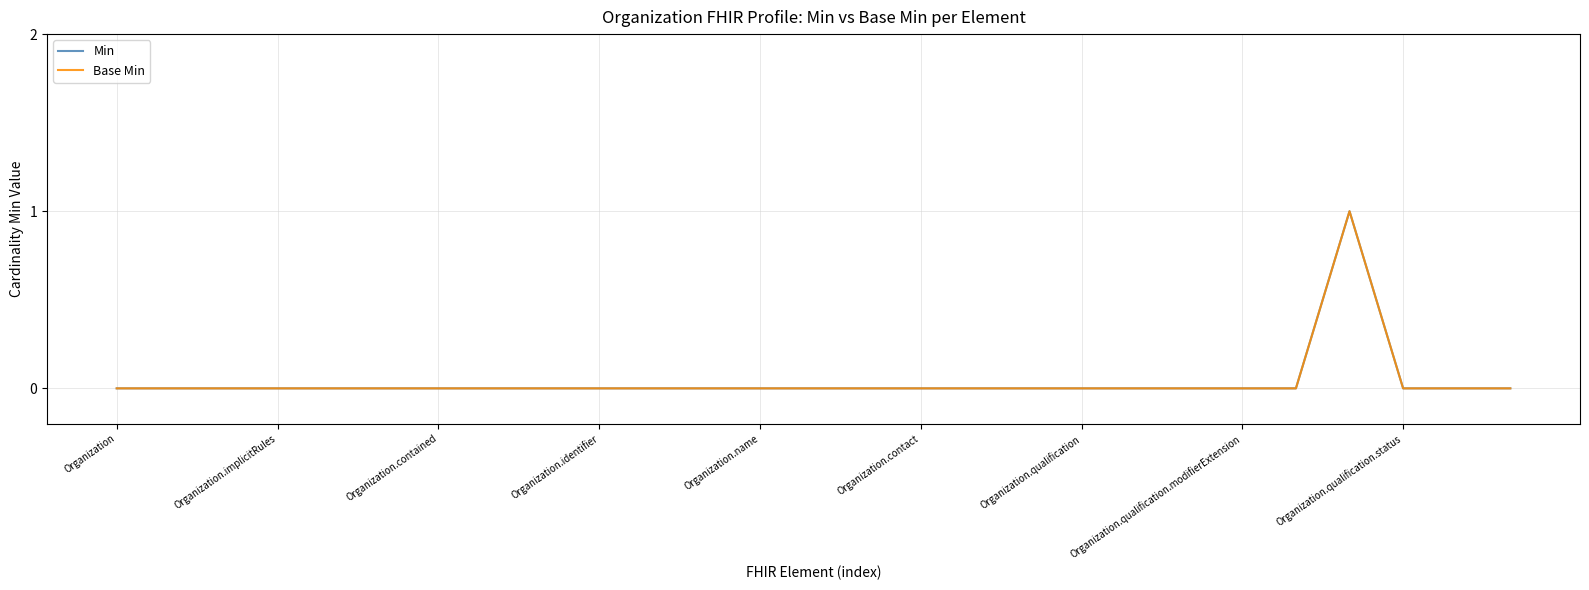

What is the sum of all Min values?

1